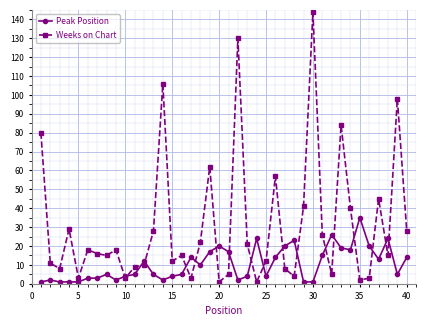

Reading right to left, extract all data points from this chart.

Peak Position: 14	5	24	13	20	35	18	19	26	15	1	1	23	20	14	4	24	4	2	17	20	17	10	14	5	4	2	5	12	5	4	2	5	3	3	1	1	1	2	1
Weeks on Chart: 28	98	15	45	3	2	40	84	5	26	144	41	4	8	57	12	1	21	130	5	1	62	22	3	15	12	106	28	10	9	3	18	15	16	18	3	29	8	11	80